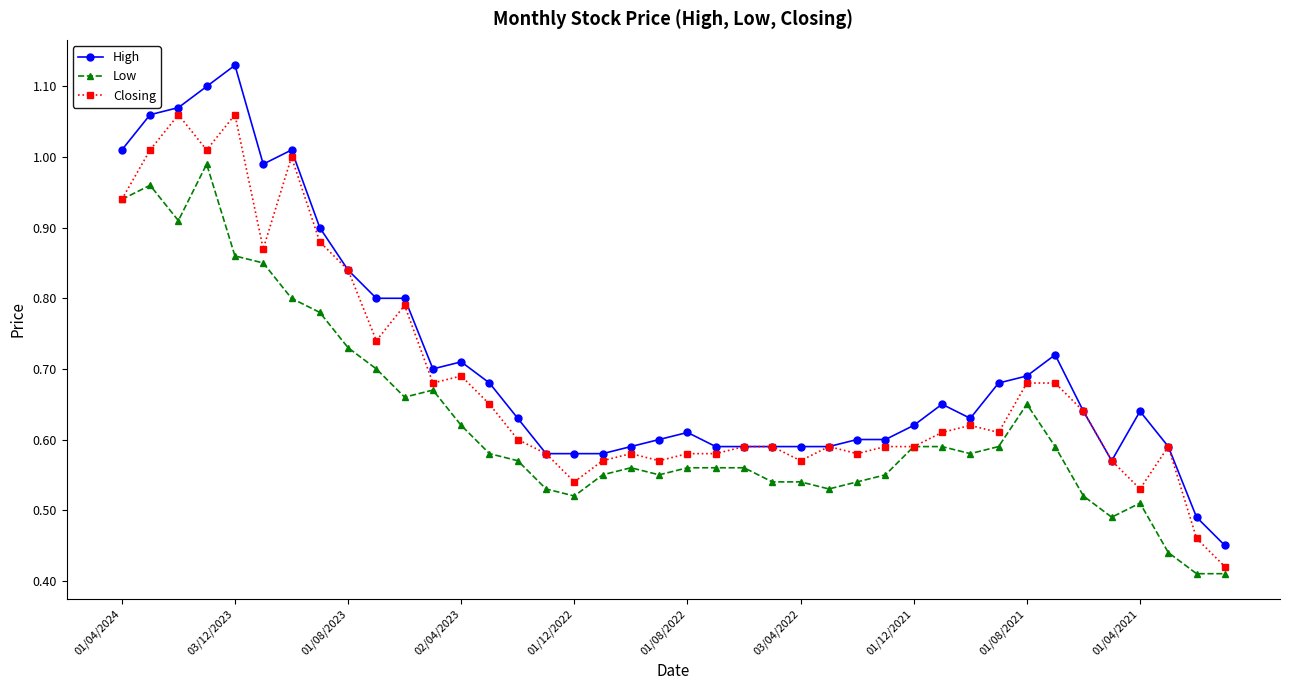

At how many categories does at least one series exceed 0?

40